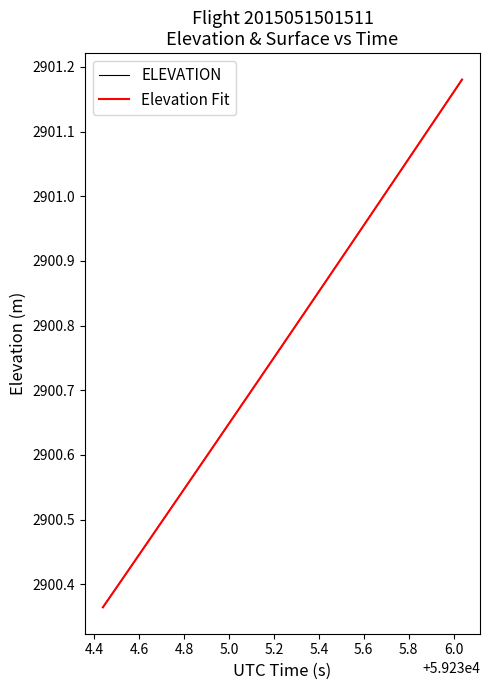

Which series has the widest spread of values?

Elevation Fit